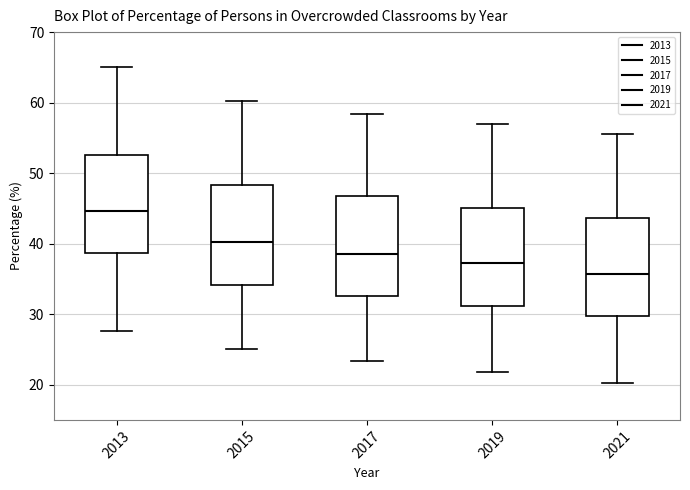

Where does the median line of the box at x = 2019 sit on the y-axis? The values are not printed on the chart, so give them approximately, as read against the axis.

37